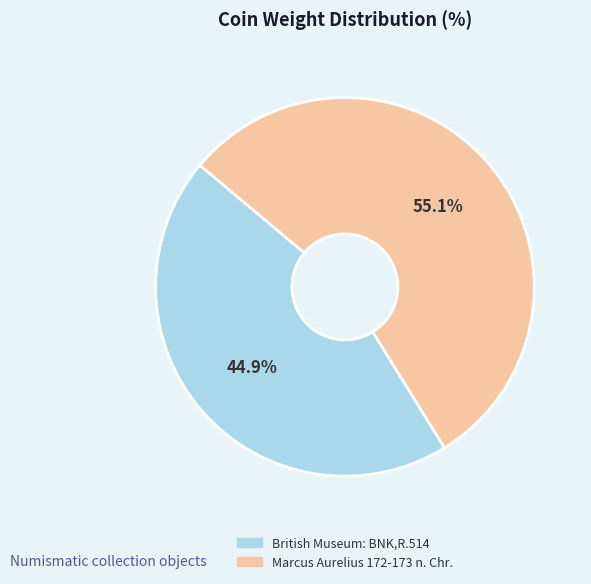

Which category has the smallest portion of the pie?

British Museum: BNK,R.514